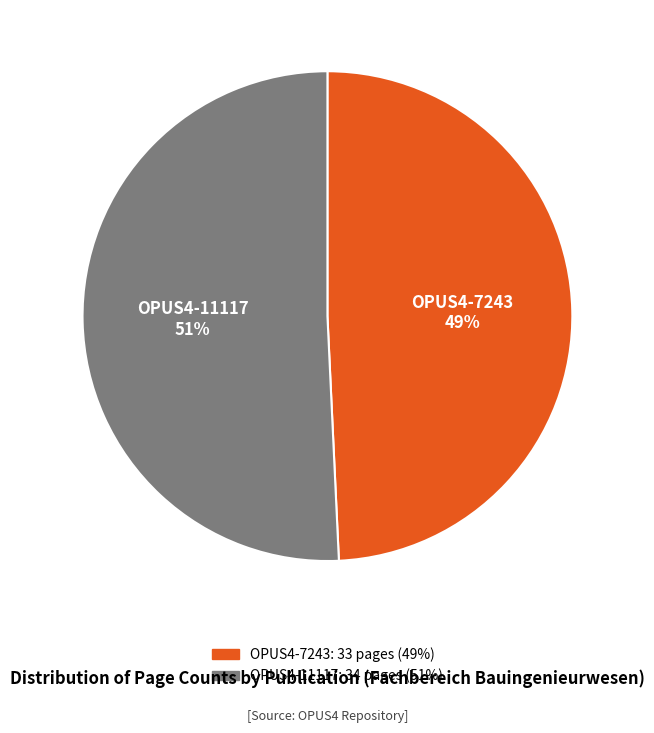

How many segments does this pie chart have?

2